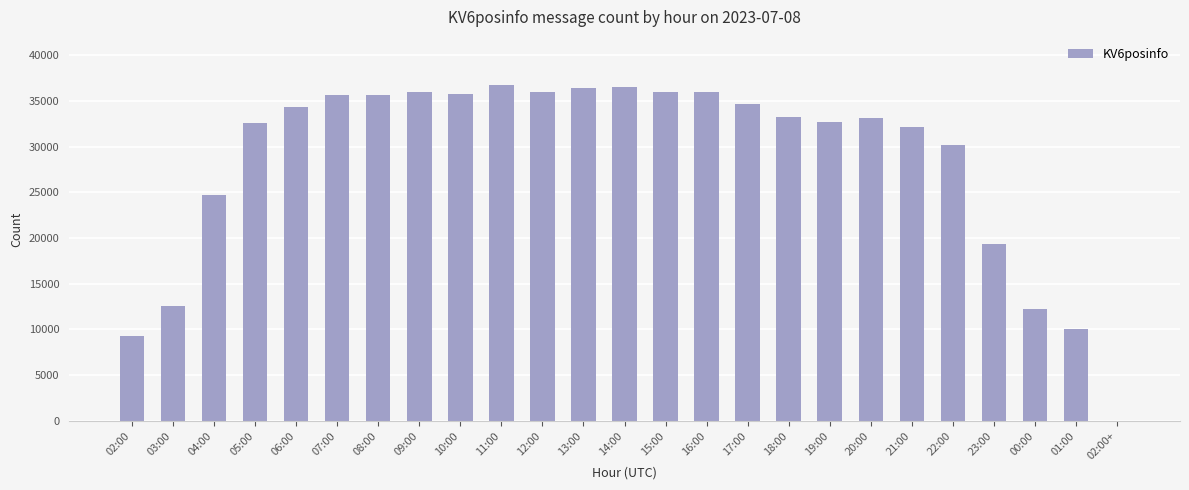

Count the number of data series in this chart.

1